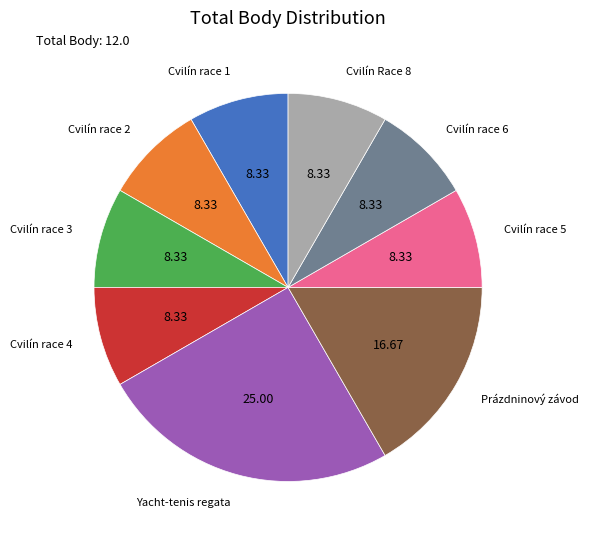

Does any single category account for the majority?

No